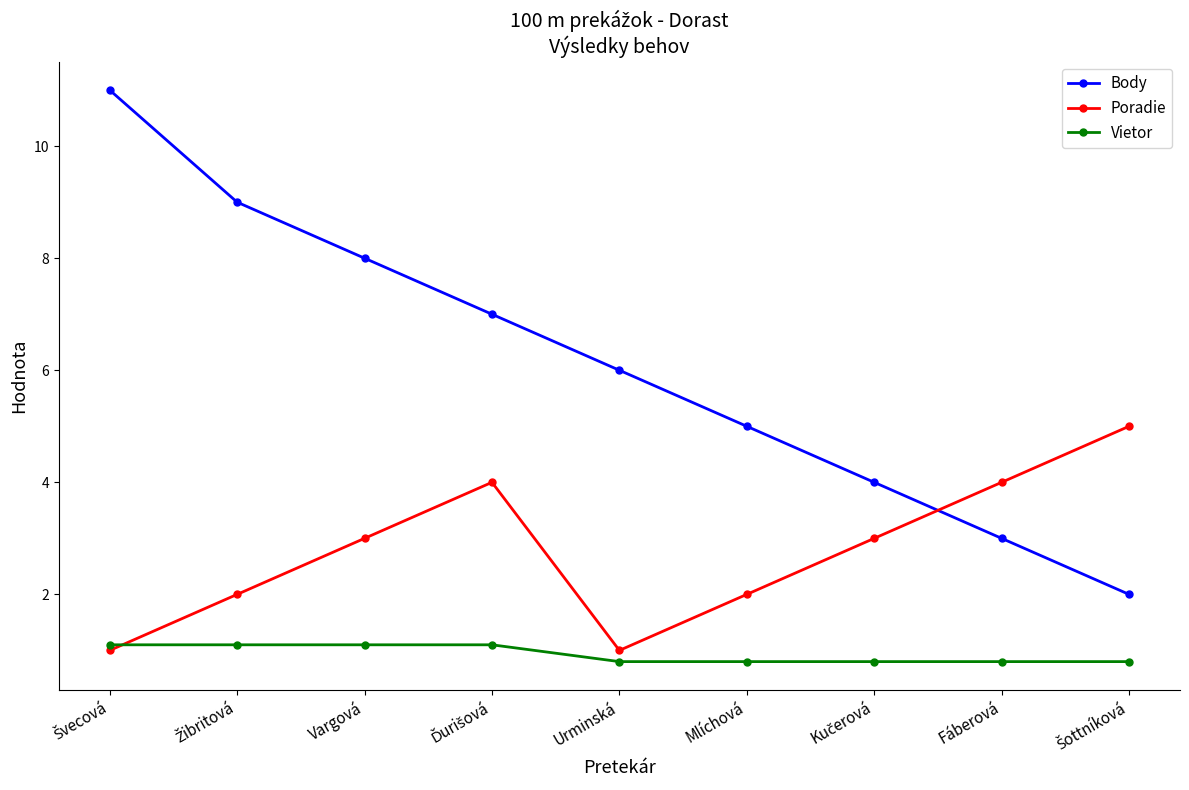

Reading left to right, list all the values displayed in this chart.

Body: 11.0	9.0	8.0	7.0	6.0	5.0	4.0	3.0	2.0
Poradie: 1.0	2.0	3.0	4.0	1.0	2.0	3.0	4.0	5.0
Vietor: 1.1	1.1	1.1	1.1	0.8	0.8	0.8	0.8	0.8